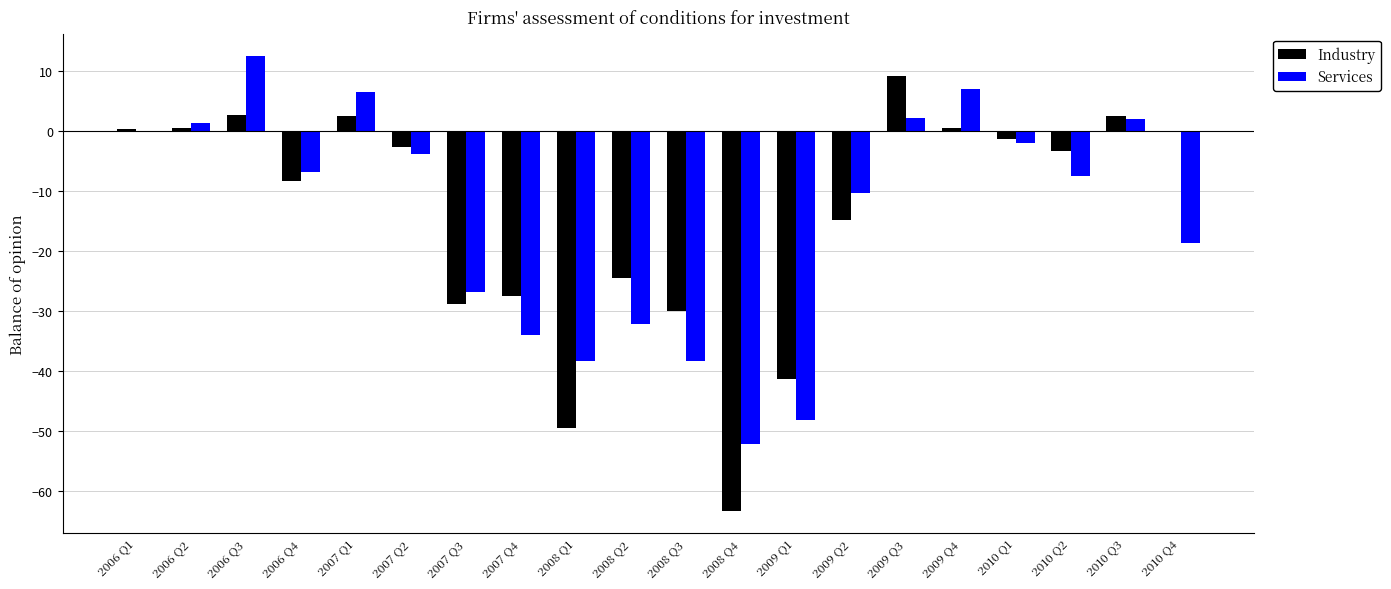

What is the maximum value for Industry?

9.1